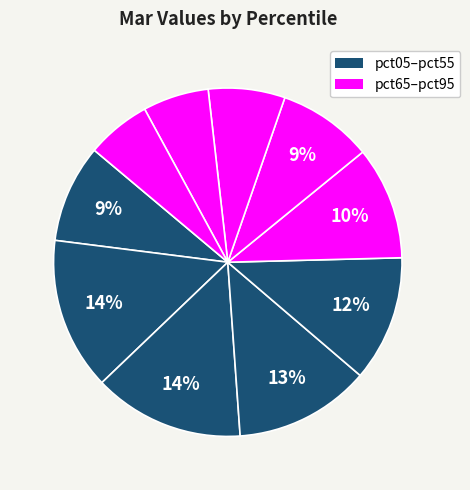

How many segments does this pie chart have?

10